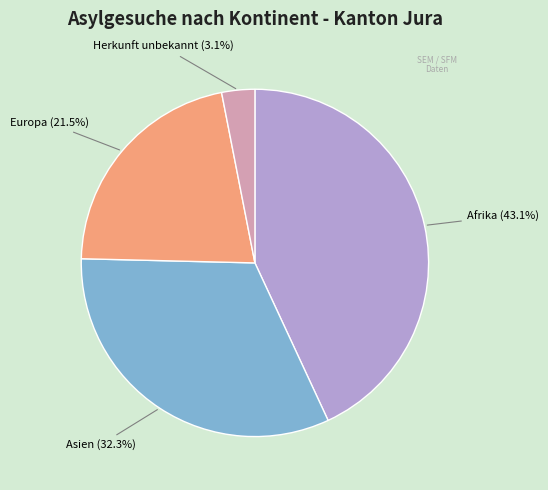

What is the largest slice in the pie chart?

Afrika